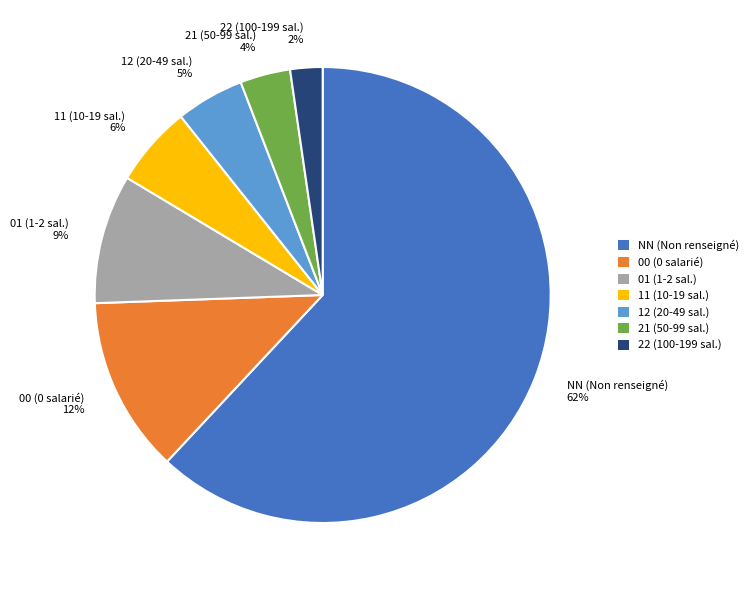

Is it true that 01 is 9% of the pie?

True